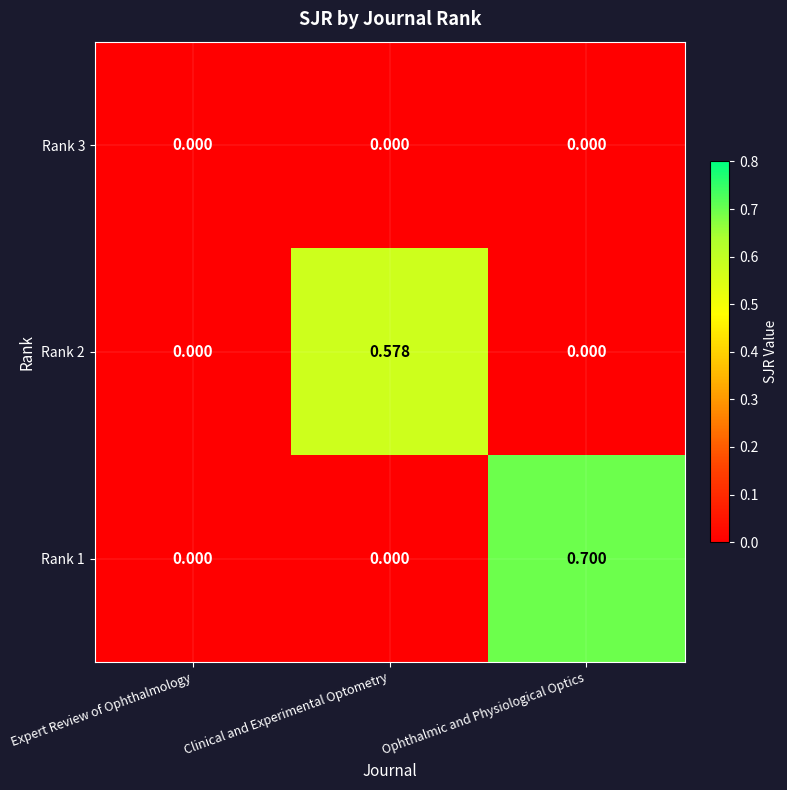

Rank the series by their average value, from lowest to highest.

Rank 3, Rank 2, Rank 1